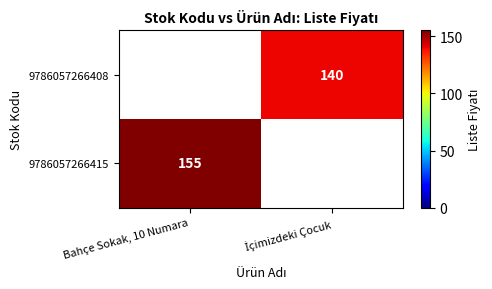

The 9786057266415 series shows 155 at Bahçe Sokak, 10 Numara. True or false?

True